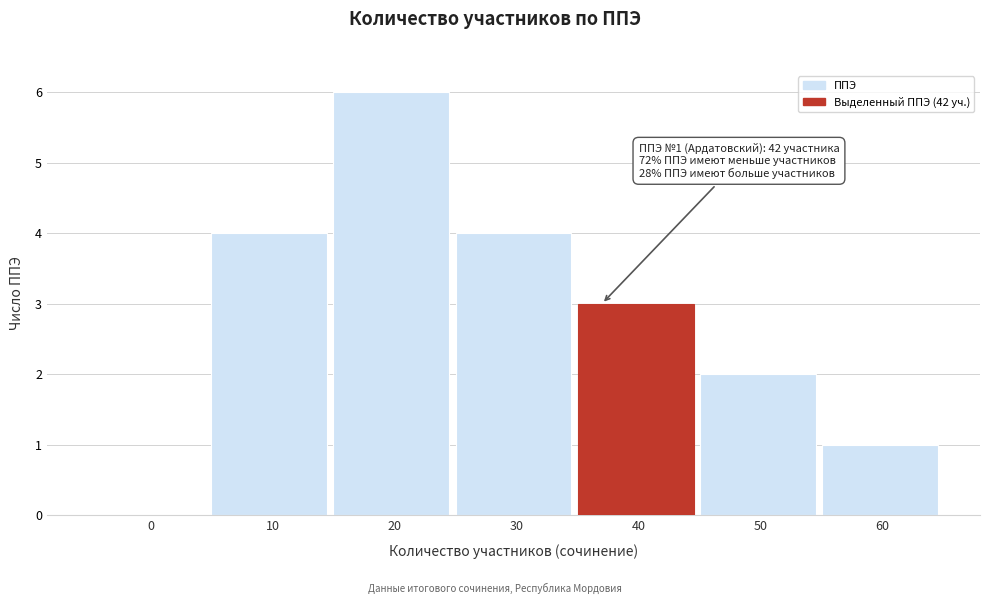

Reading left to right, transcribe all the data shown in this chart.

0=0	10=4	20=6	30=4	40=3	50=2	60=1